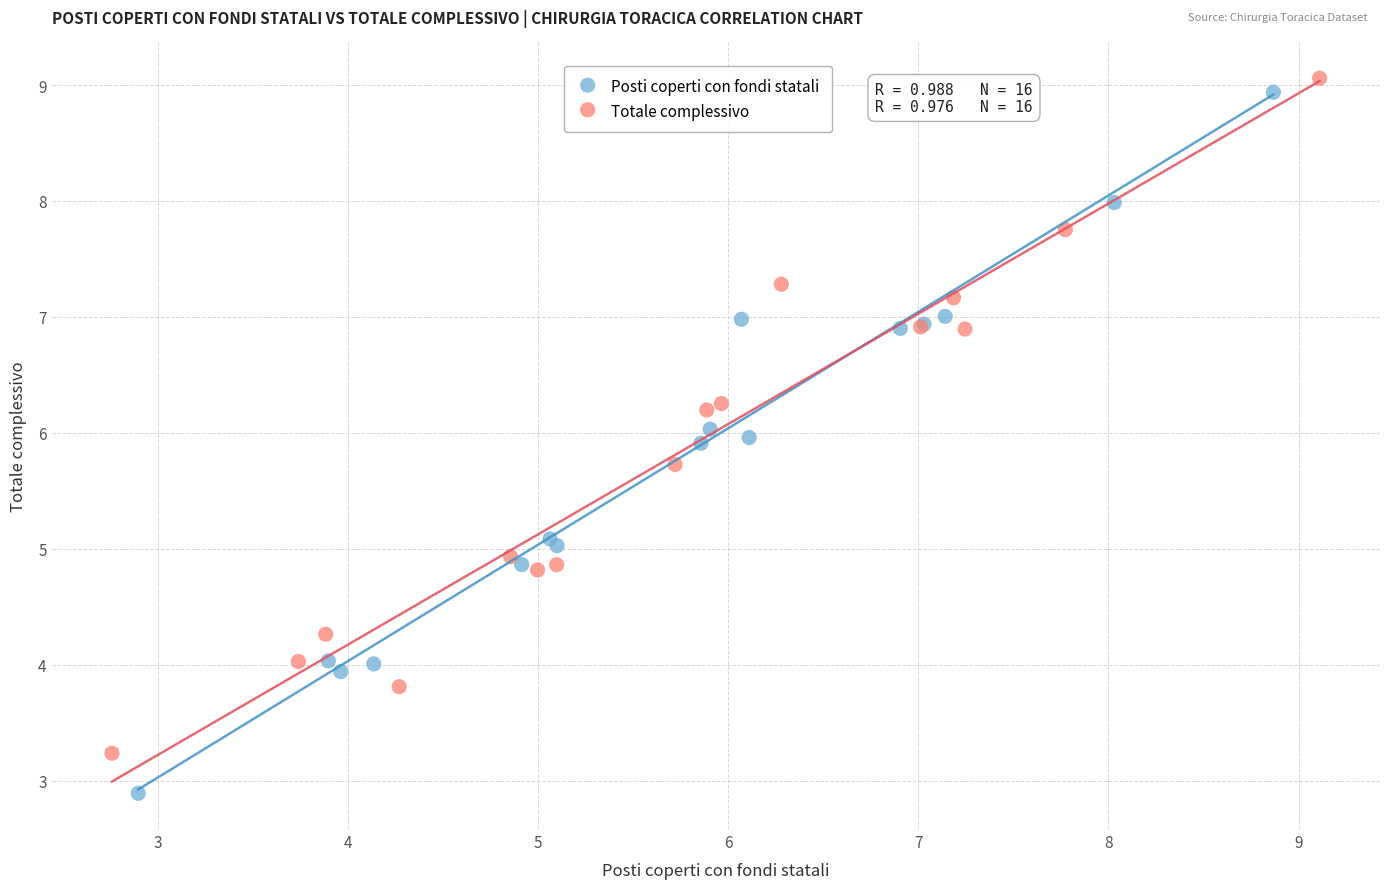

What are all the series names shown in the legend?

Posti coperti con fondi statali, Totale complessivo